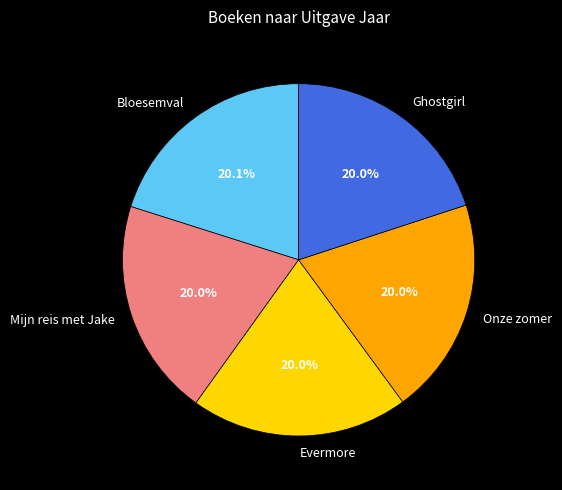

To the nearest percent, what portion does Evermore represent?

20%